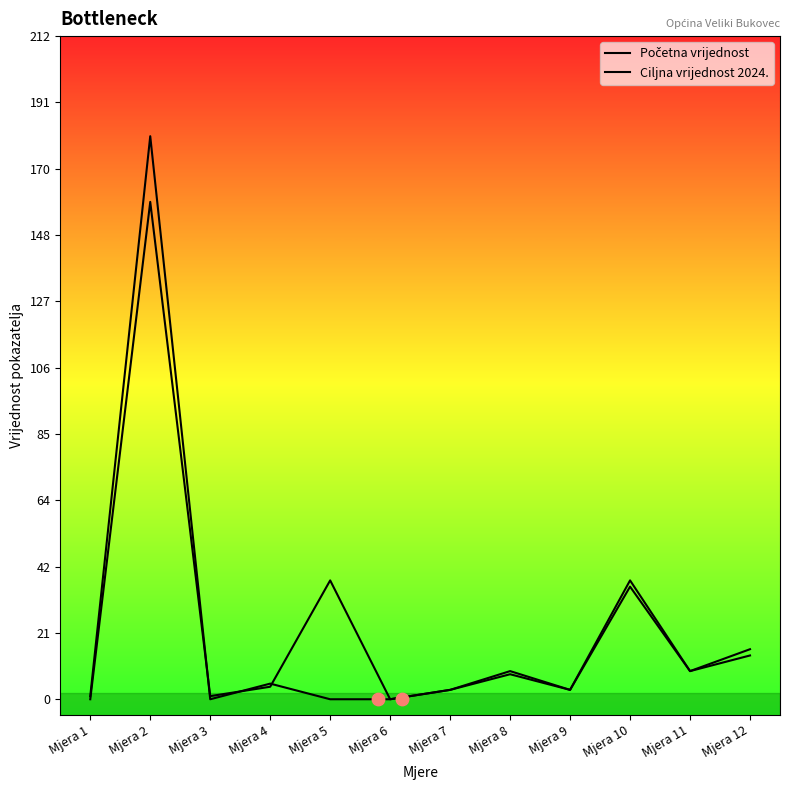

At which category is the sum across all series the highest?

Mjera 2